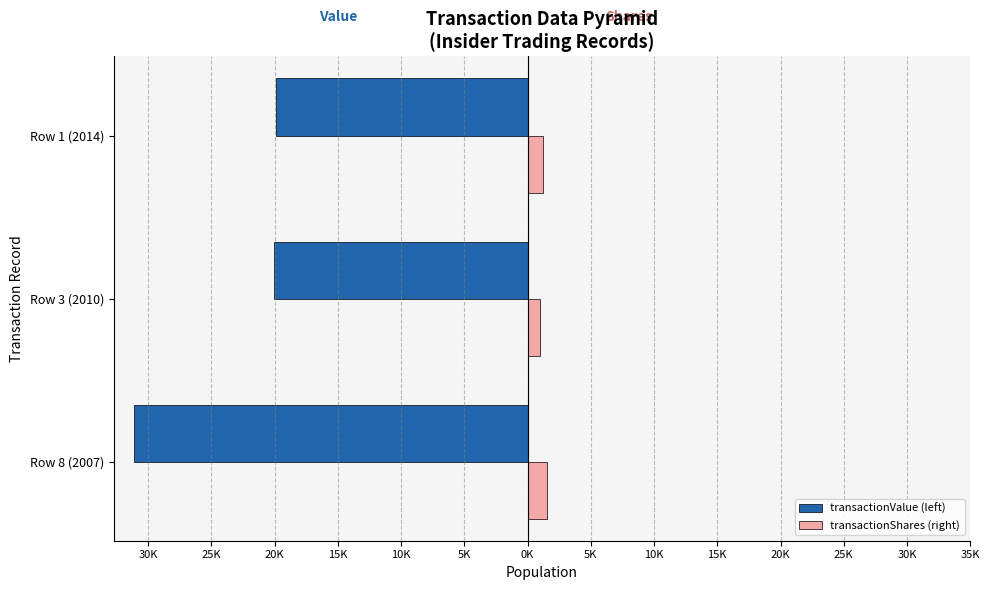

What is the average value of the transactionValue (left) series?

-23694